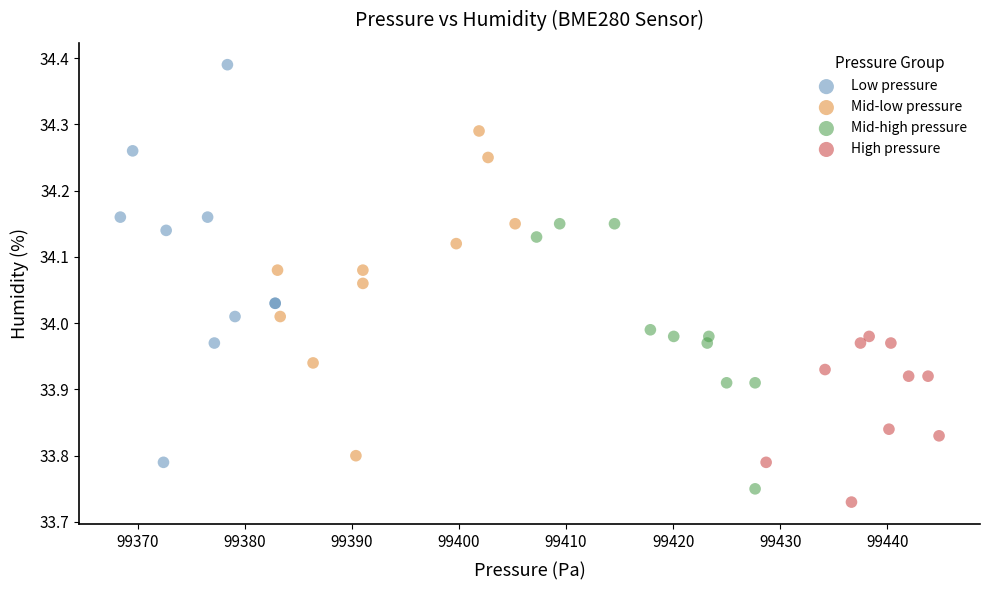

Which series contains the lowest Y value?

High pressure